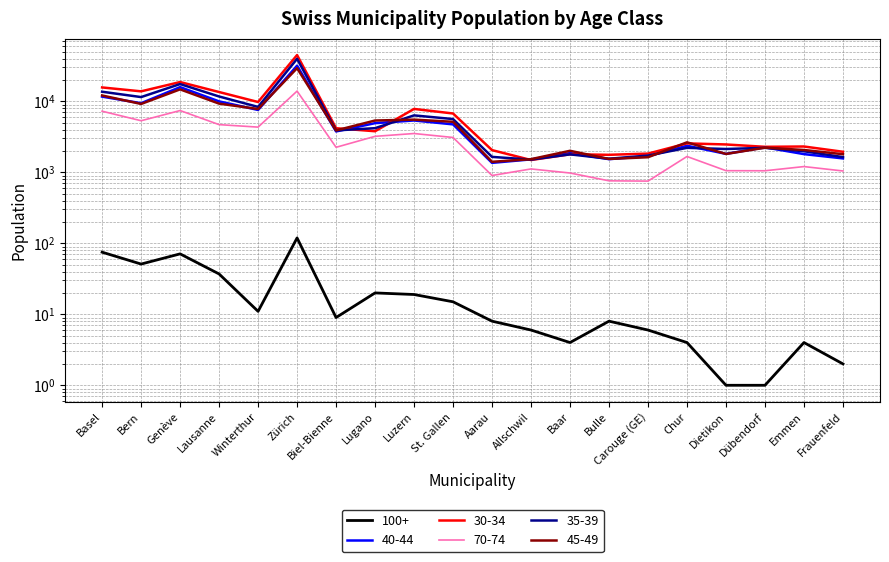

In 35-39, how many points are lower than both neighbors (excluding endpoints)?

6